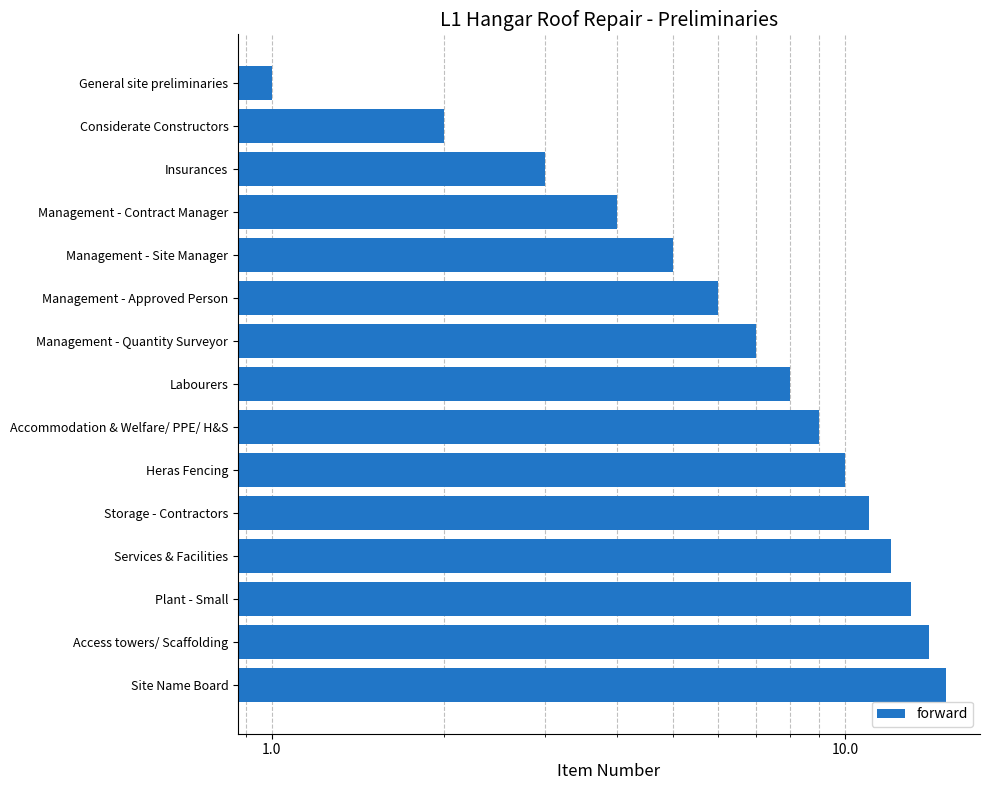

What is the difference between the values at Labourers and Services & Facilities?

4